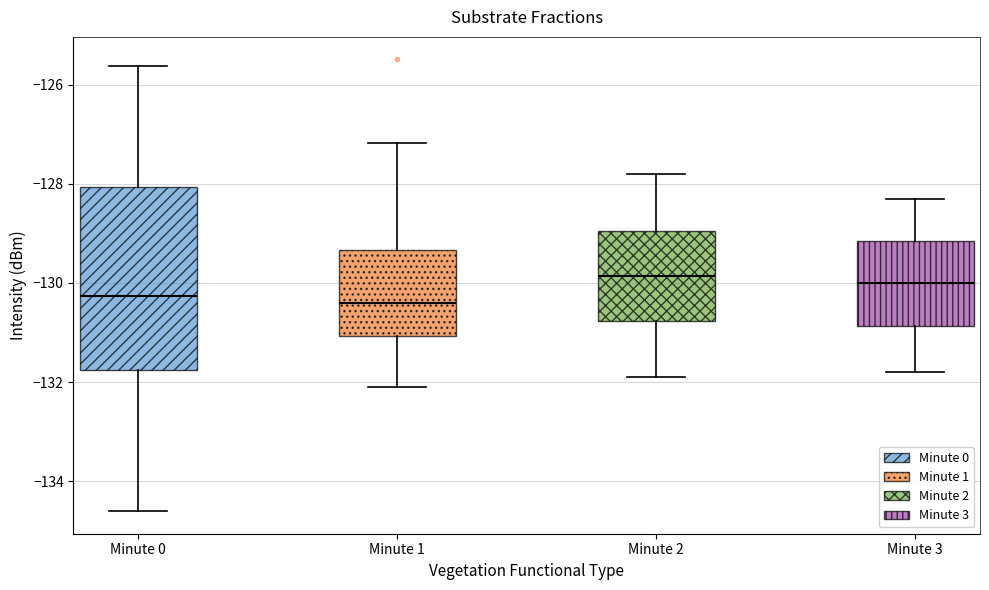

Reading left to right, transcribe this box plot: for each box, give where its median line is, the range the box spans, and where its two whiskers end, as read against the y-axis. The values are not printed on the chart, so give them approximately, as read against the axis.

Minute 0: median -130.2, box -131.8 to -128.0, whiskers -134.6 to -125.6
Minute 1: median -130.4, box -131.0 to -129.4, whiskers -132.0 to -127.2
Minute 2: median -129.8, box -130.8 to -129.0, whiskers -131.8 to -127.8
Minute 3: median -130.0, box -130.8 to -129.2, whiskers -131.8 to -128.2